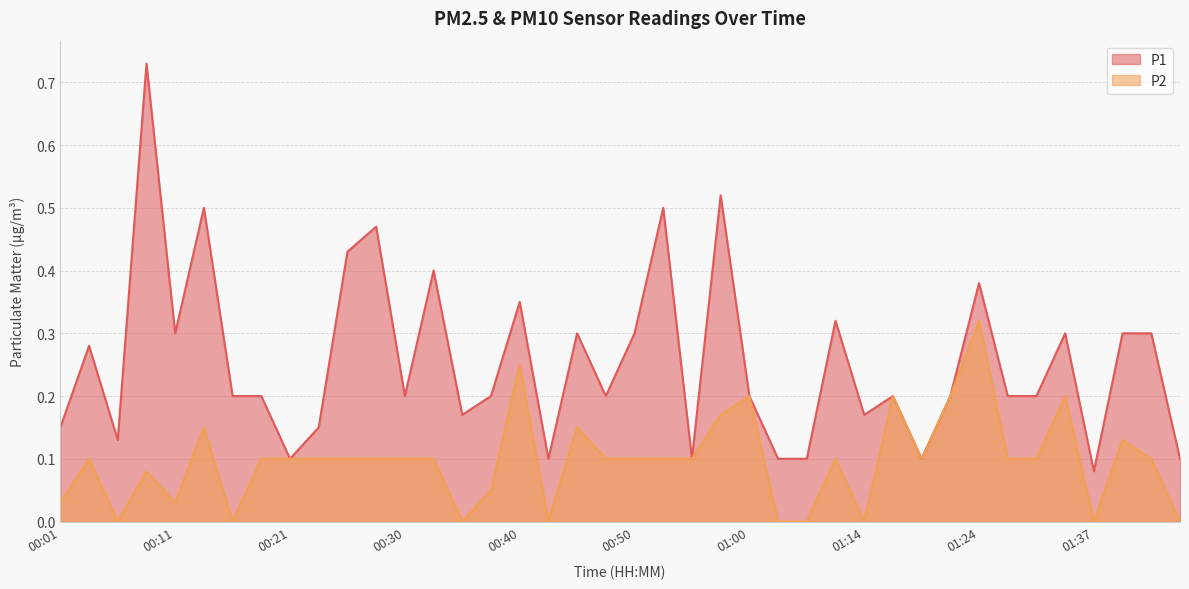

What is the sum of all P1 values?

10.2